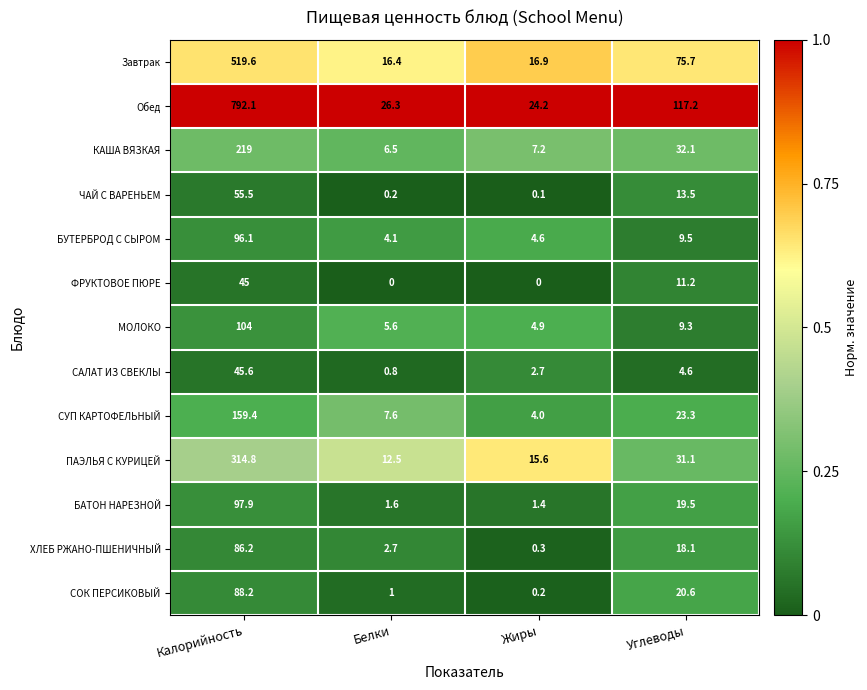

True or false: МОЛОКО has a value of 13.9 at Углеводы.

False